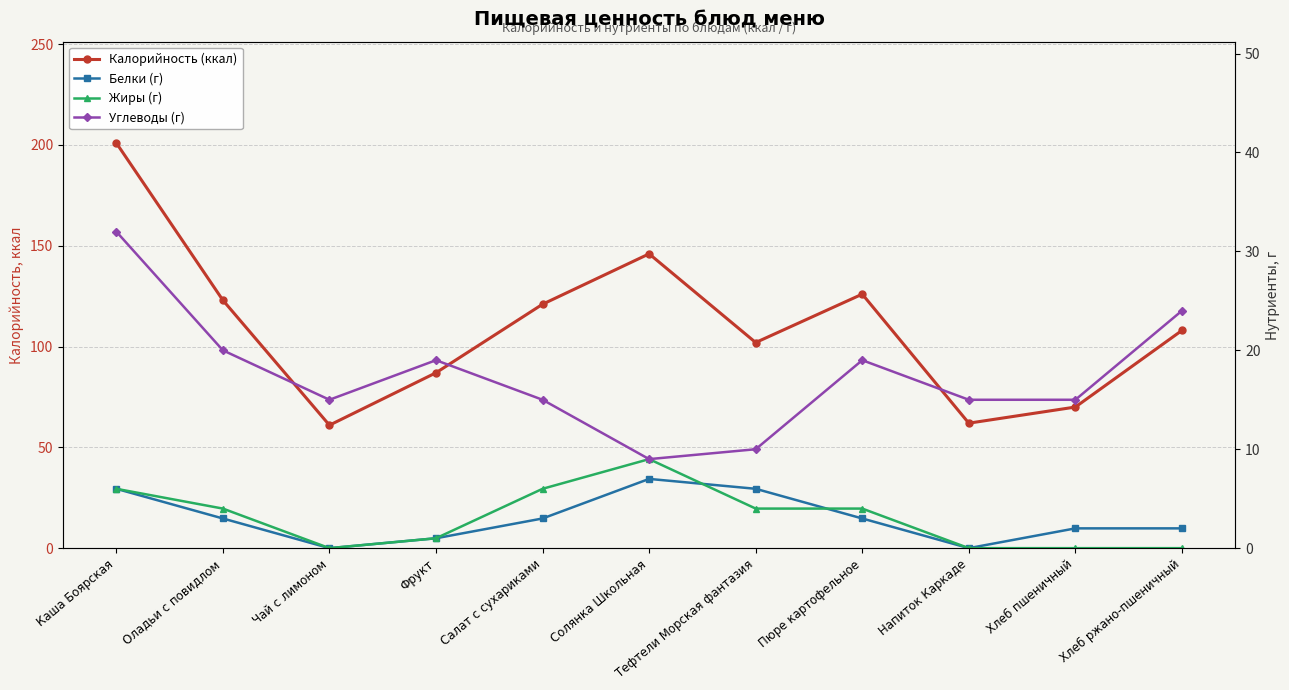

What is the difference between the Жиры (г) values at Оладьи с повидлом and Каша Боярская?

2